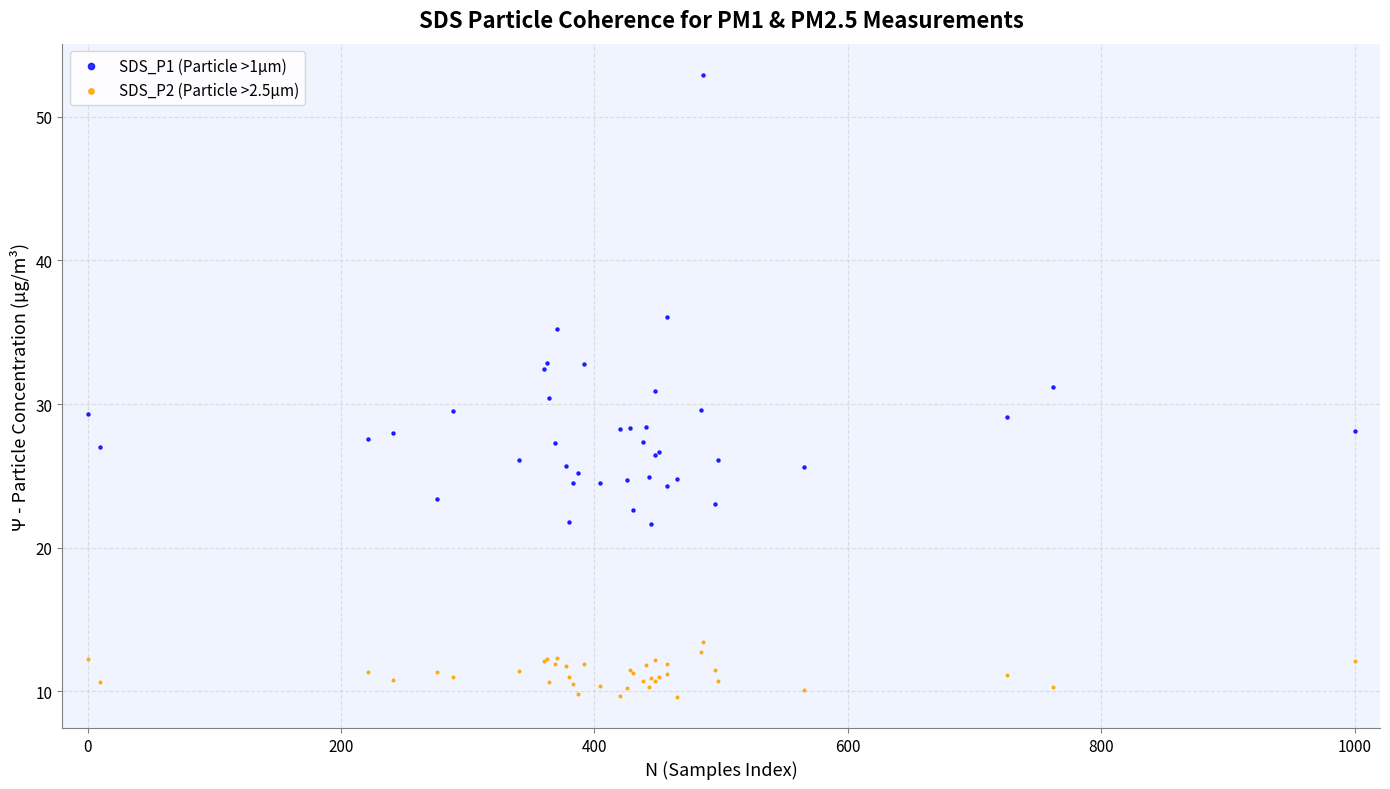

Which series has the largest Y range (max minus min)?

SDS_P1 (Particle >1µm)